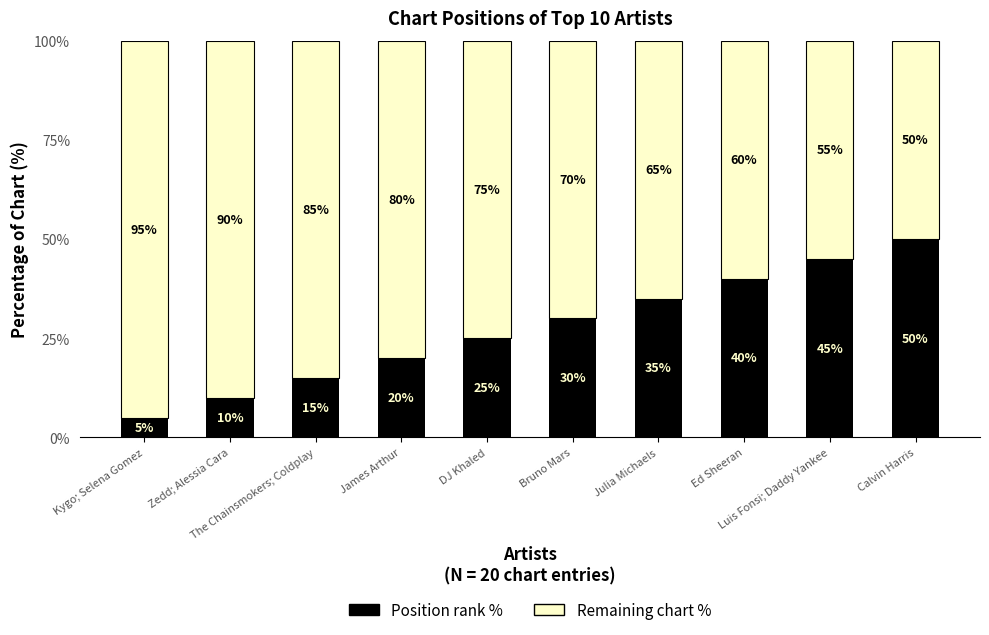

How many bars are there in total?

10